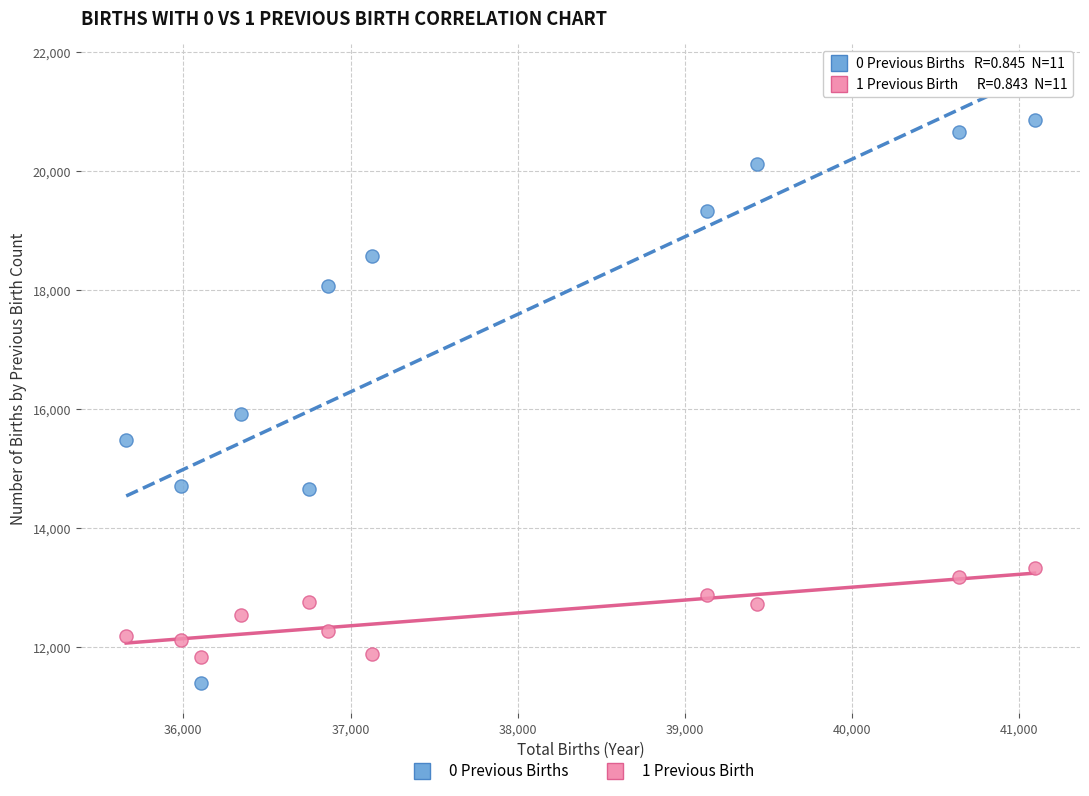

Which series reaches the maximum Y coordinate?

0 Previous Births